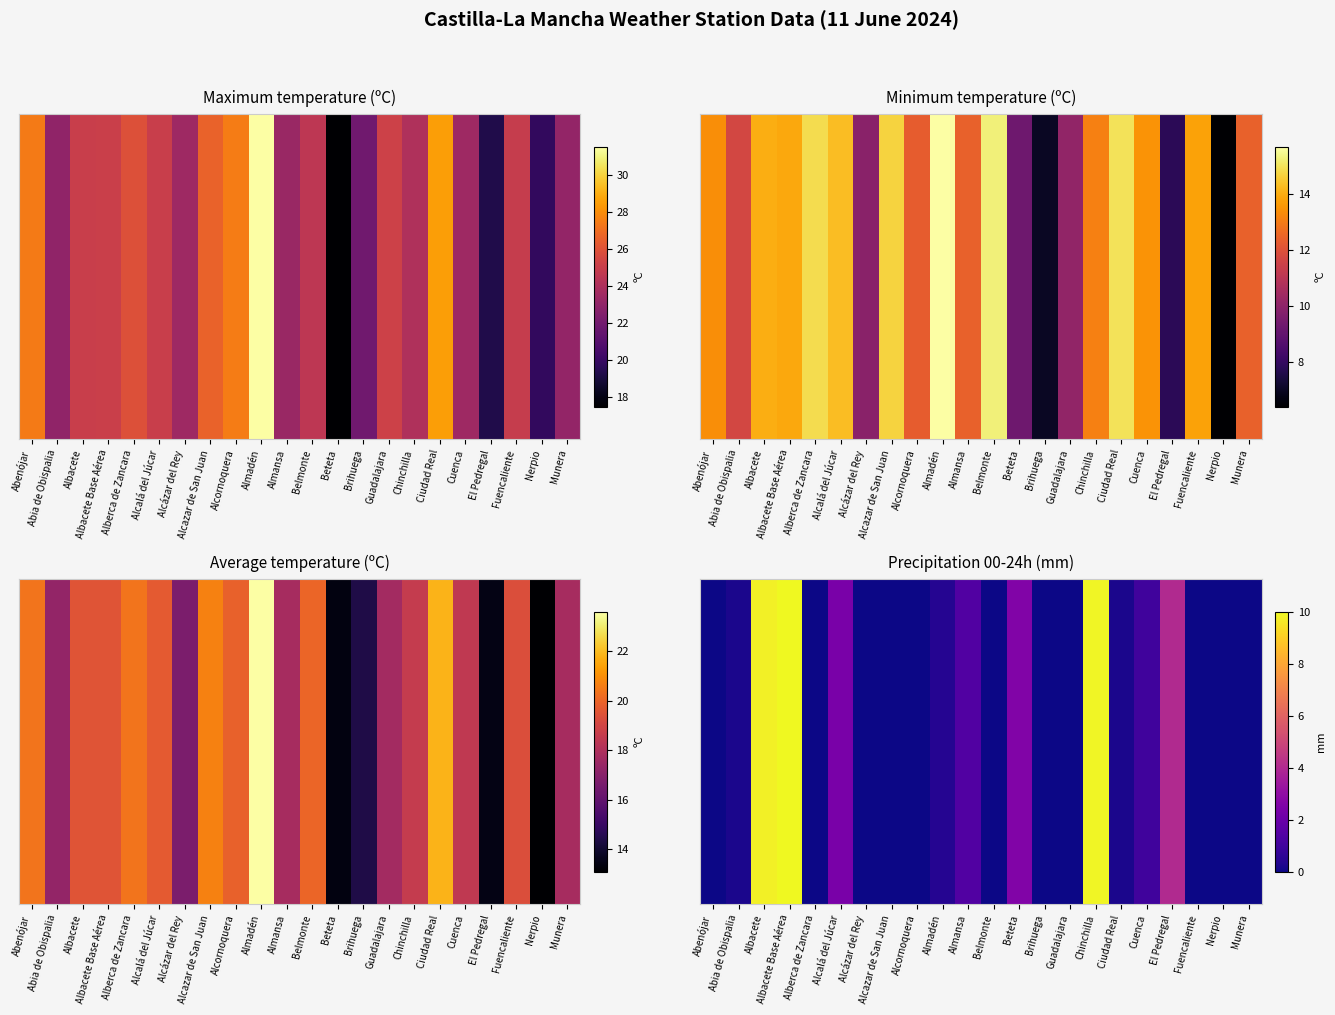

Rank the categories by value from highest to lowest.

Albacete Base Aérea, Chinchilla, Albacete, El Pedregal, Beteta, Alcalá del Júcar, Almansa, Cuenca, Almadén, Abia de Obispalia, Ciudad Real, Abenójar, Alberca de Zancara, Alcázar del Rey, Alcazar de San Juan, Alcornoquera, Belmonte, Brihuega, Guadalajara, Fuencaliente, Nerpio, Munera